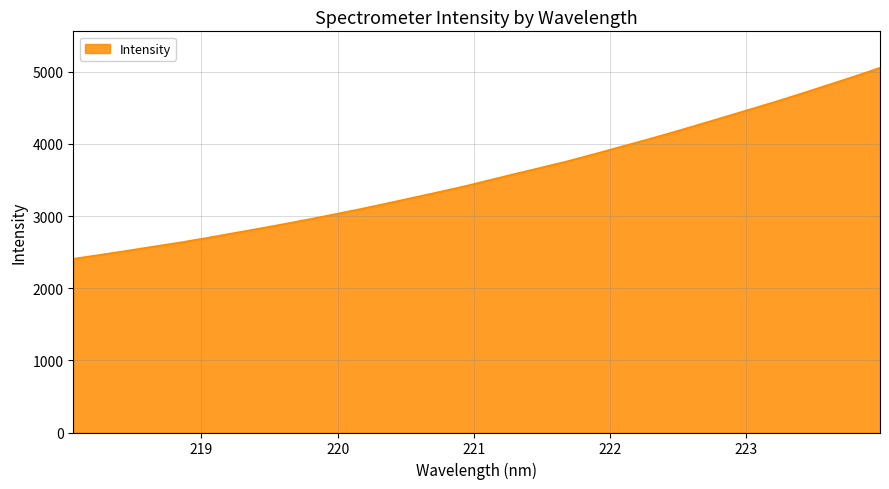

What is the maximum value shown in the chart?

5055.6